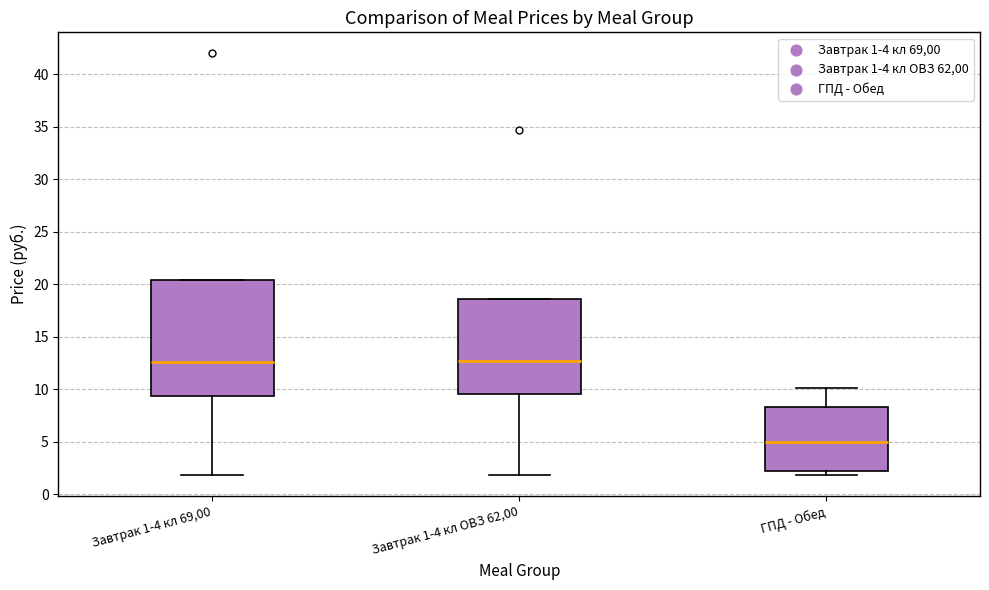

Comparing the boxes themselves (not the whiskers), which one is the tallest?

Завтрак 1-4 кл 69,00